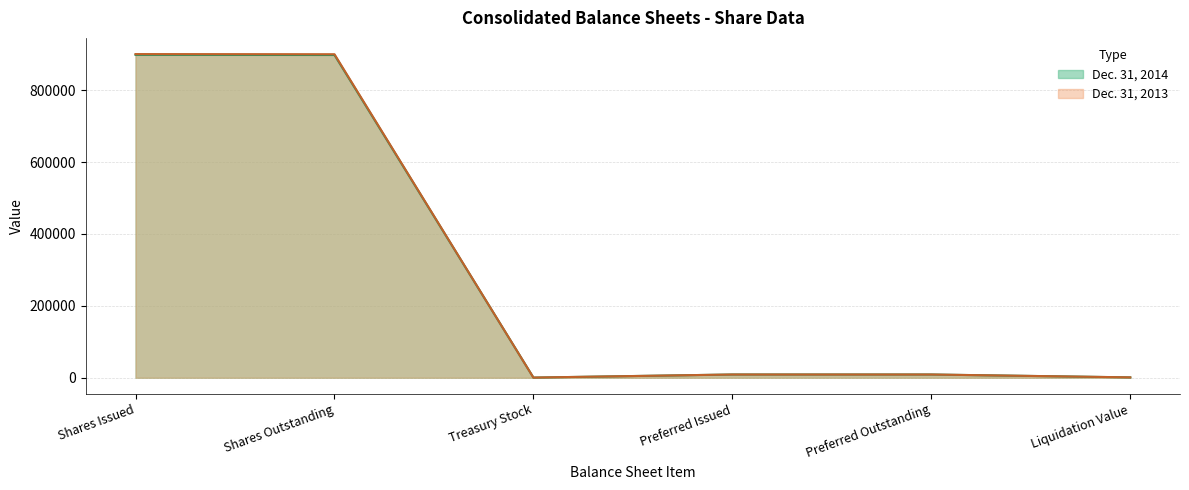

What is the smallest value displayed?

414